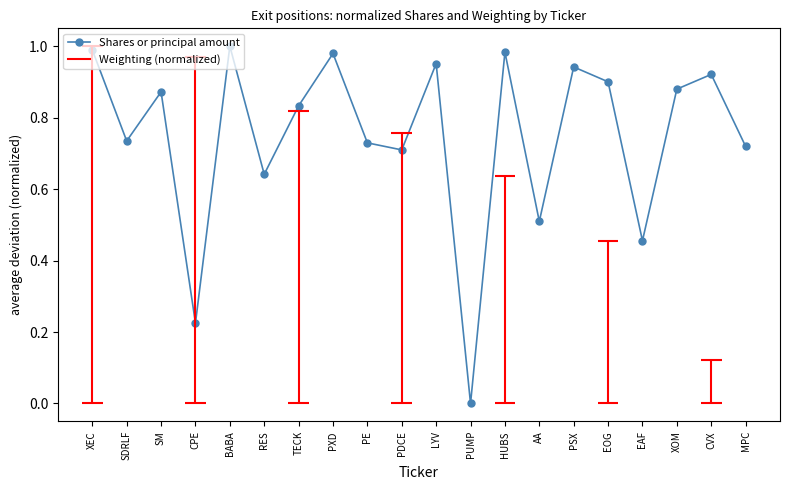

What is the label of the 11th point from the right?

PDCE